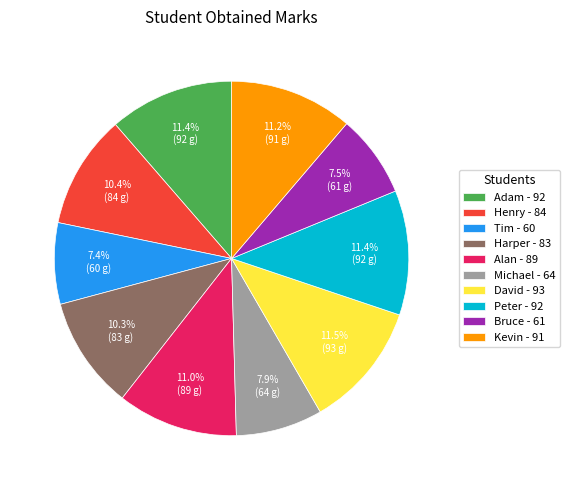

What is the ratio of the value at Peter to the value at Kevin?

1.0